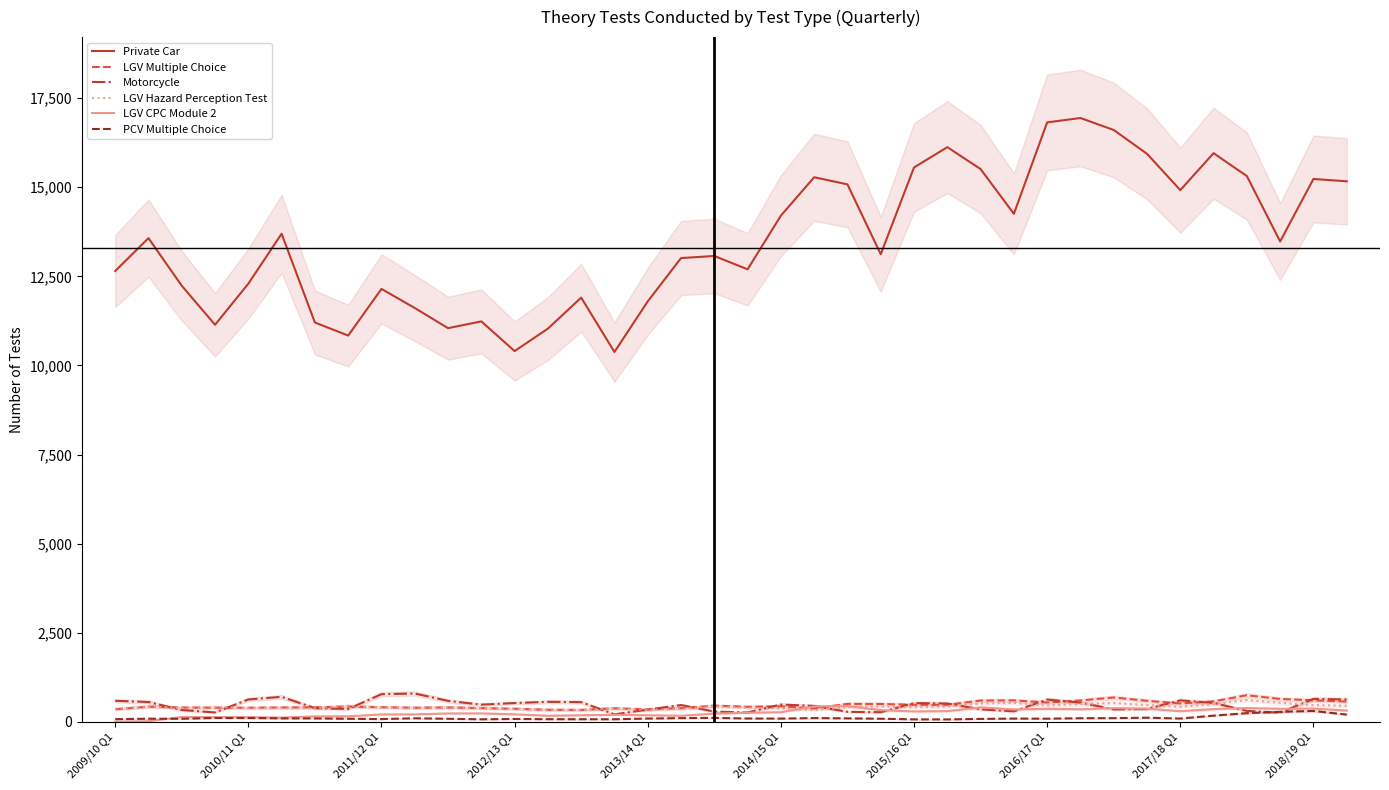

What is the maximum value shown in the chart?

16944